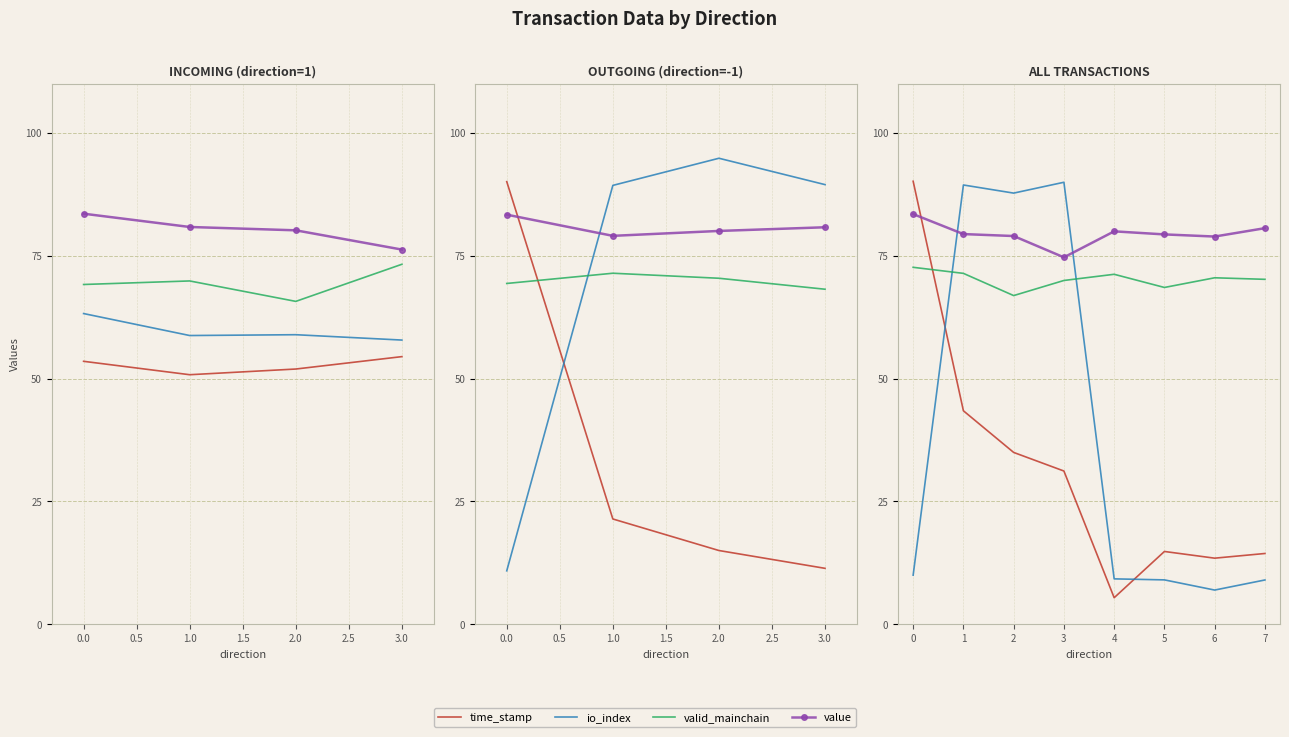

What is the difference between the maximum and minimum values in the time_stamp series?

84.8